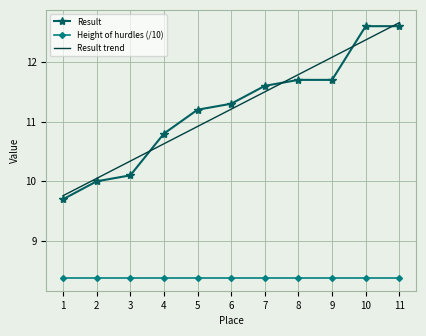

What is the lowest value of the Height of hurdles (/10) series?

8.4